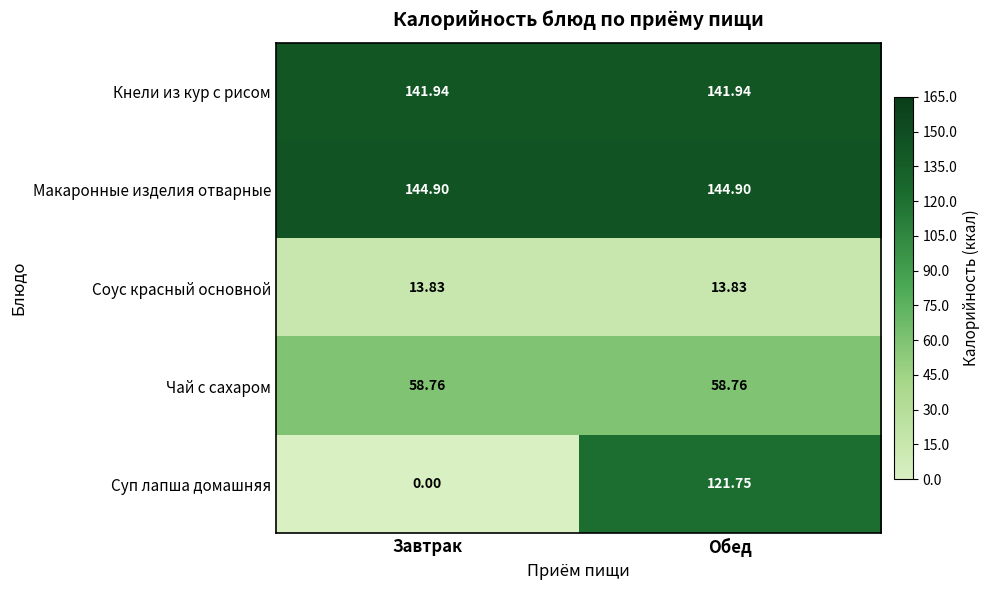

Rank the series by their maximum value, from lowest to highest.

Соус красный основной, Чай с сахаром, Суп лапша домашняя, Кнели из кур с рисом, Макаронные изделия отварные